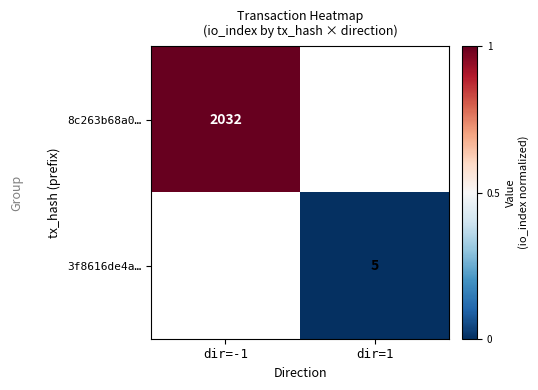

How many data points does each series have?

2